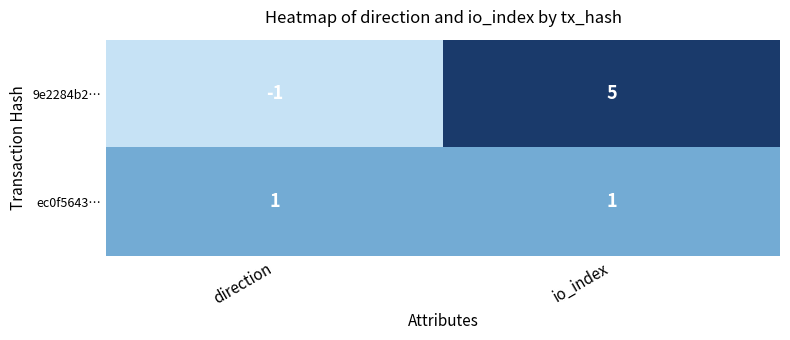

How many categories are shown in the chart?

2